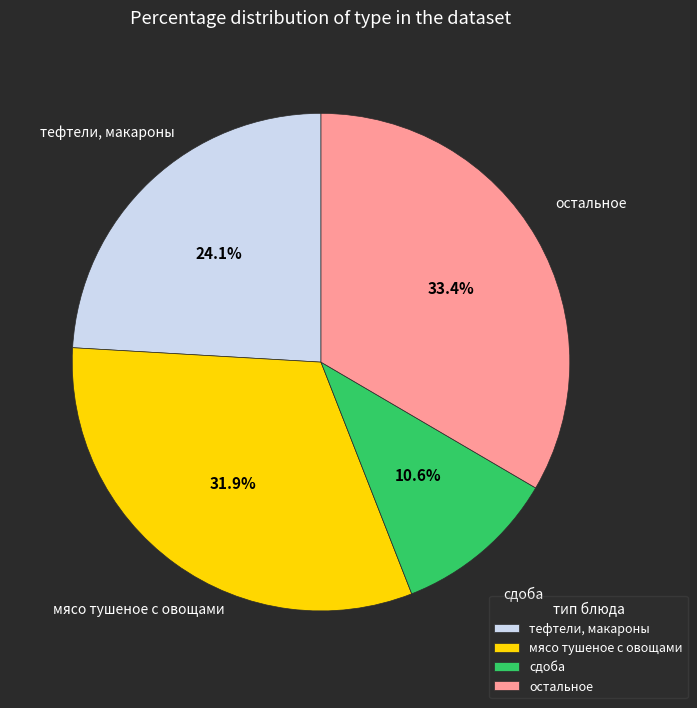

Is there a majority slice in this chart?

No